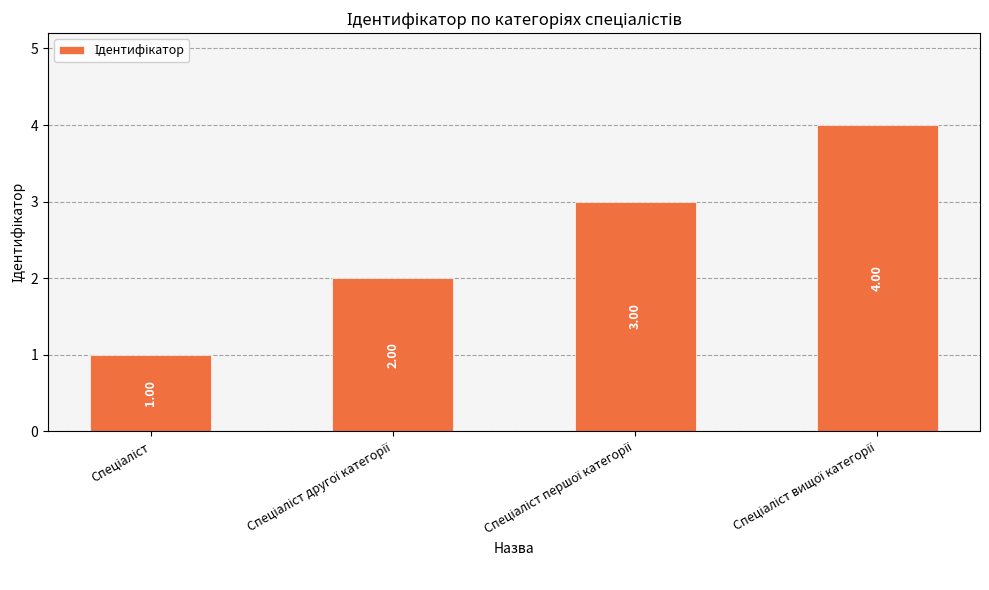

What is the sum of all values?

10